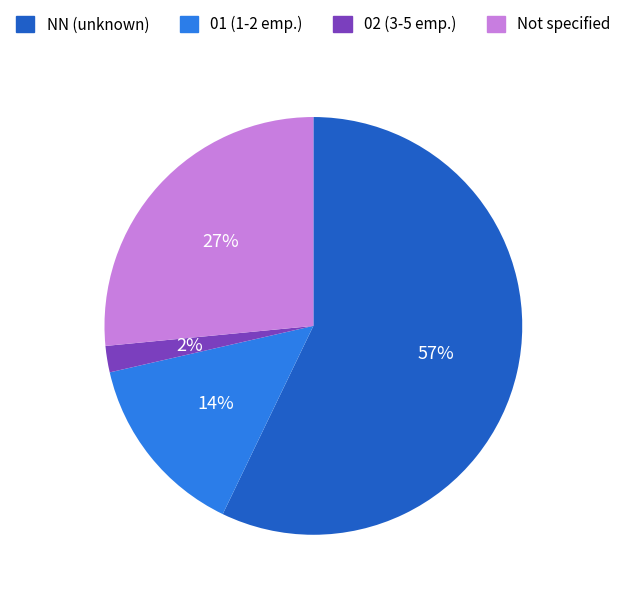

Is the sum of NN (unknown) and 02 (3-5 emp.) greater than half?

Yes